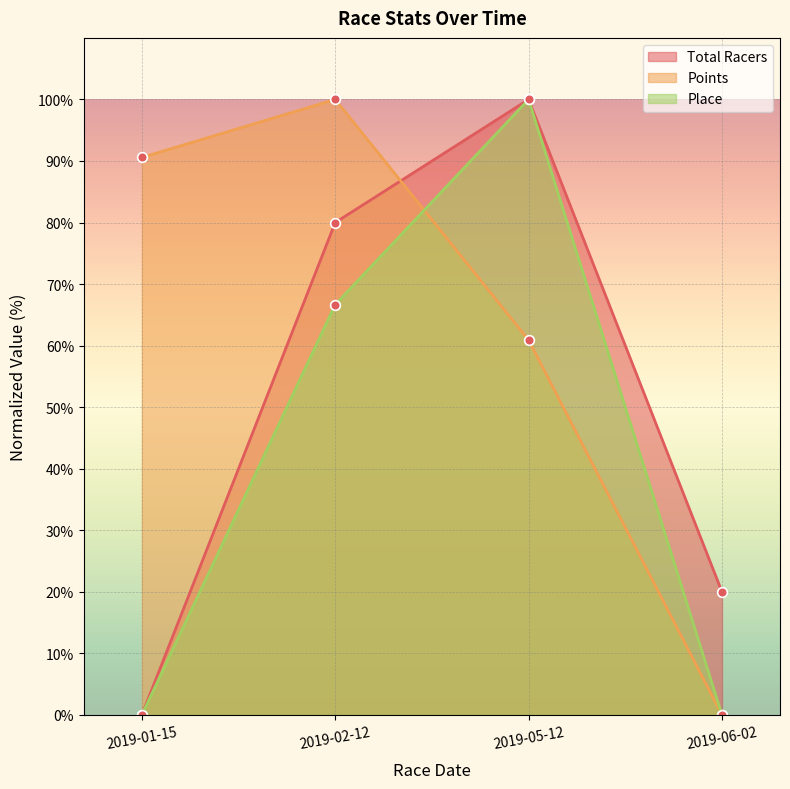

True or false: Place has a value of 100.0 at 2019-05-12.

True